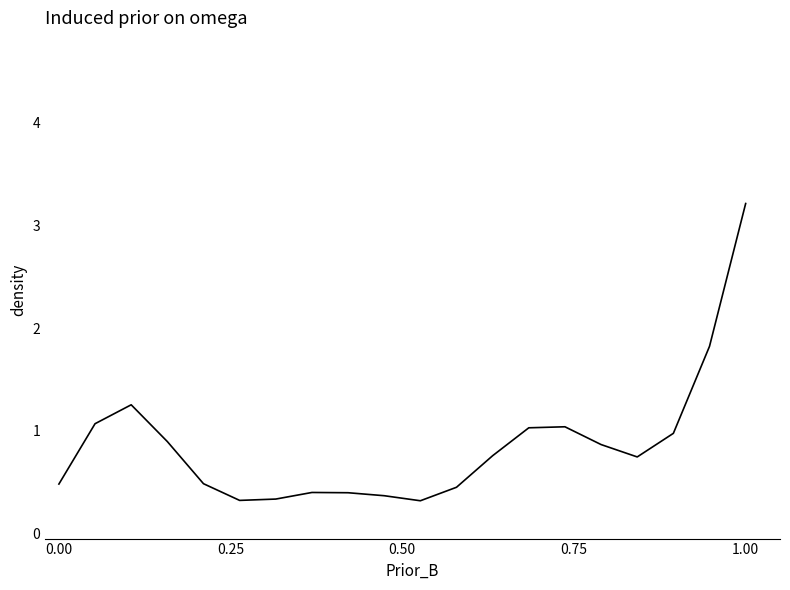

What is the minimum value shown in the chart?

0.3